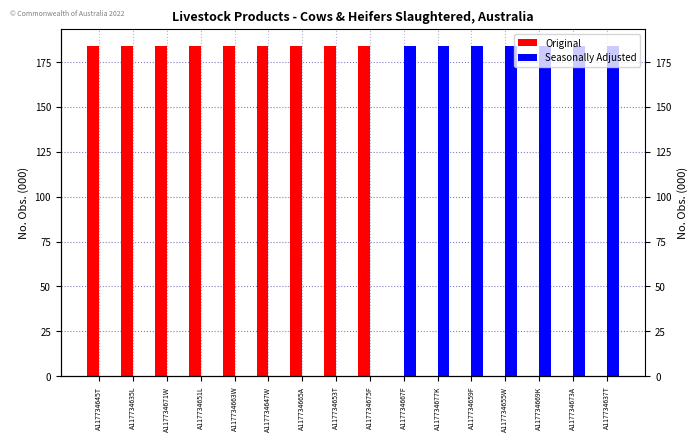

Which label corresponds to the smallest value in the chart?

A117734667F